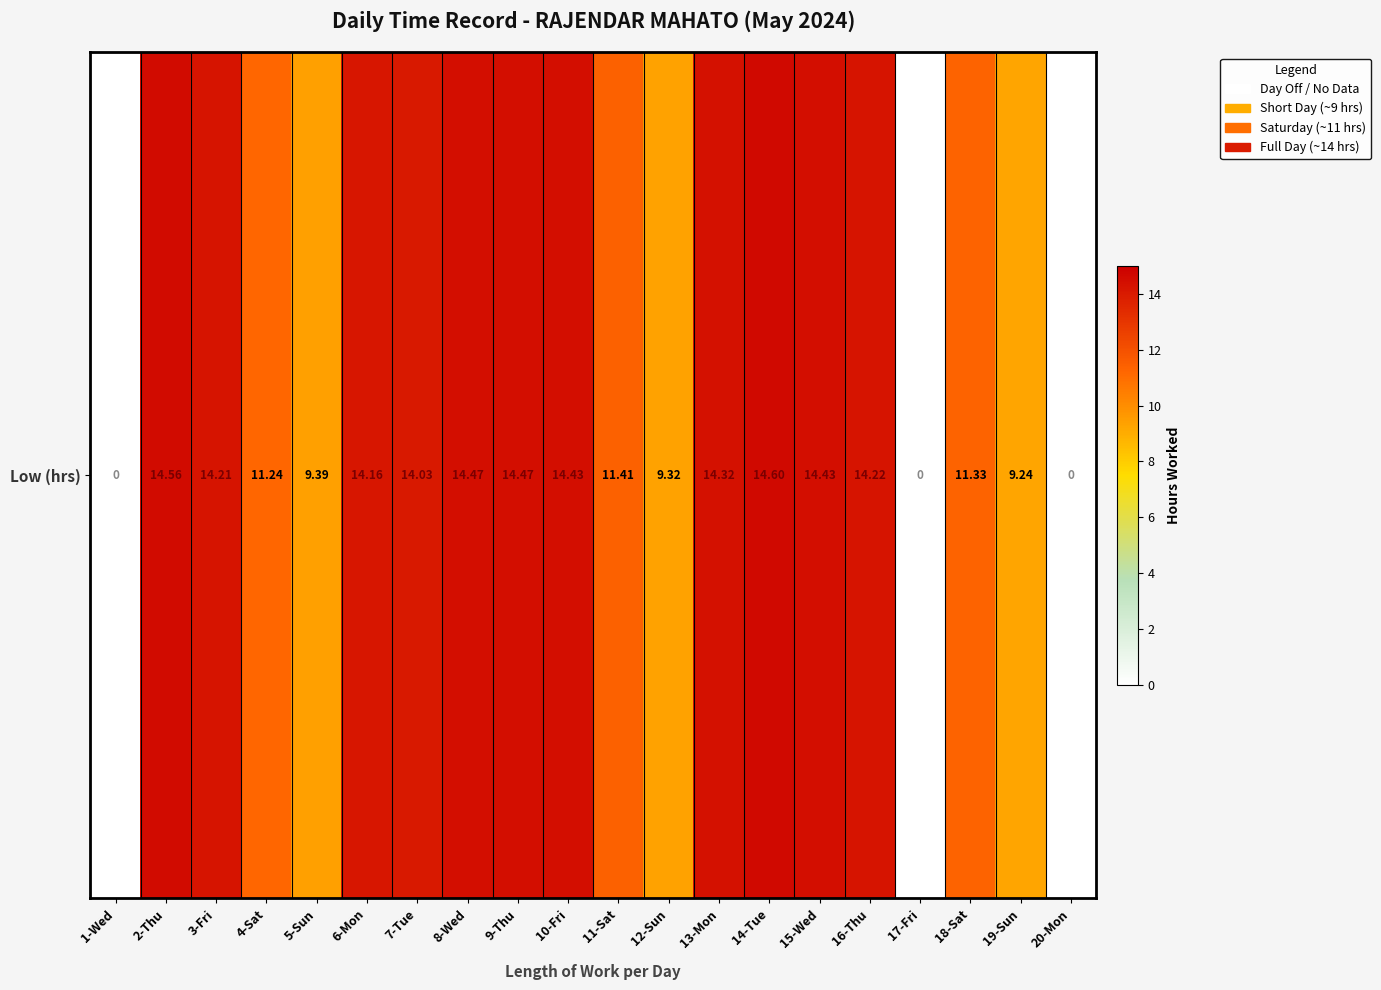

Approximately how many times larger is the value at 11-Sat compared to 4-Sat?

1.0